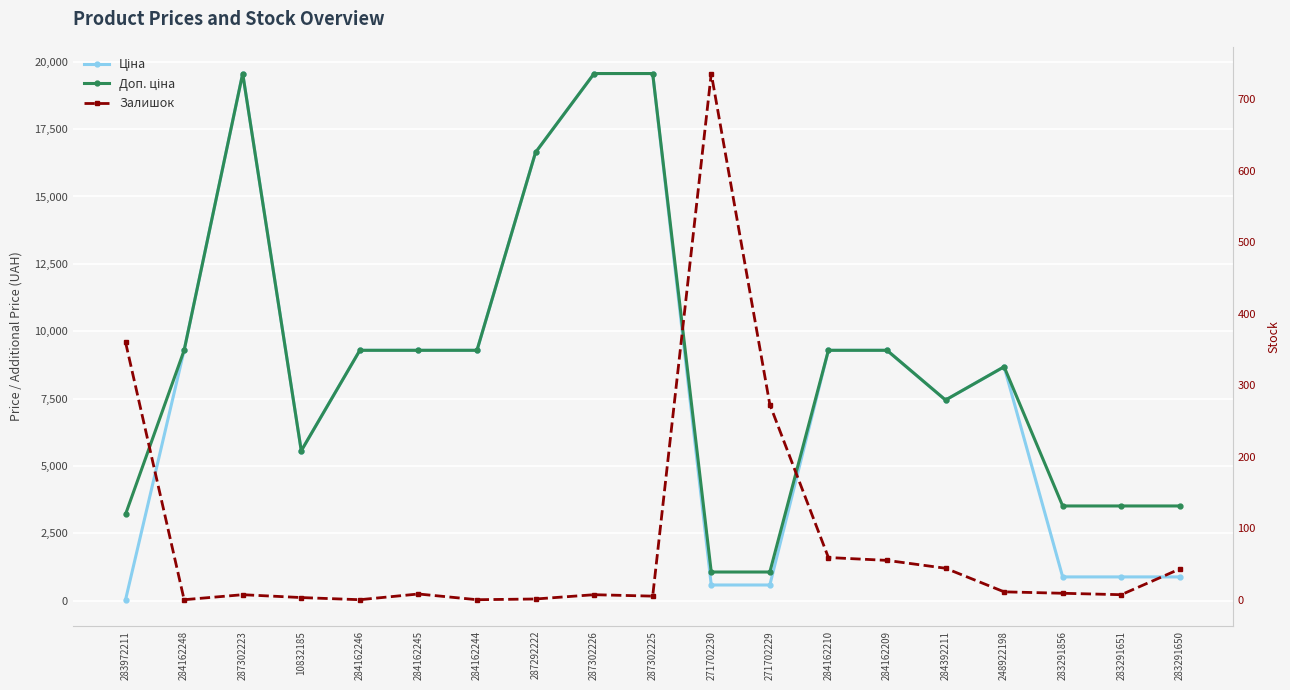

At which label does Ціна reach its peak?

287302223